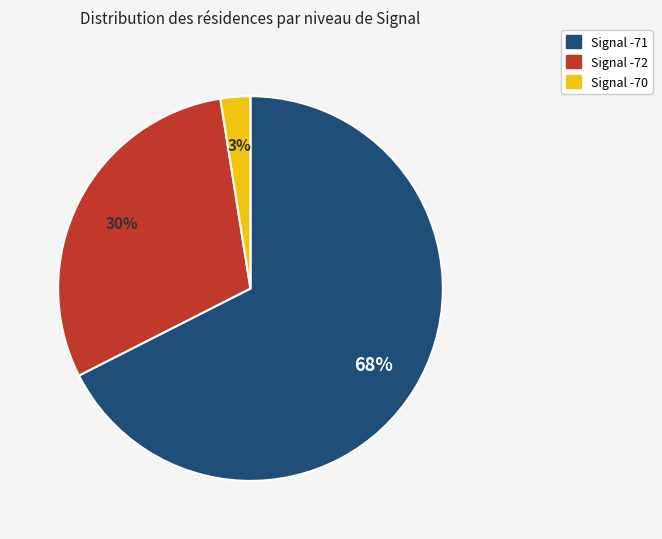

How many segments does this pie chart have?

3